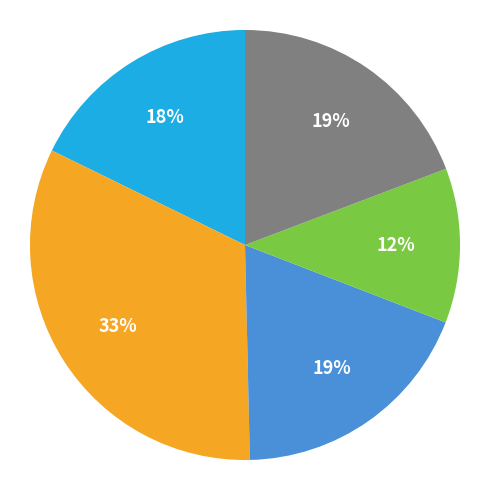

How many segments does this pie chart have?

5